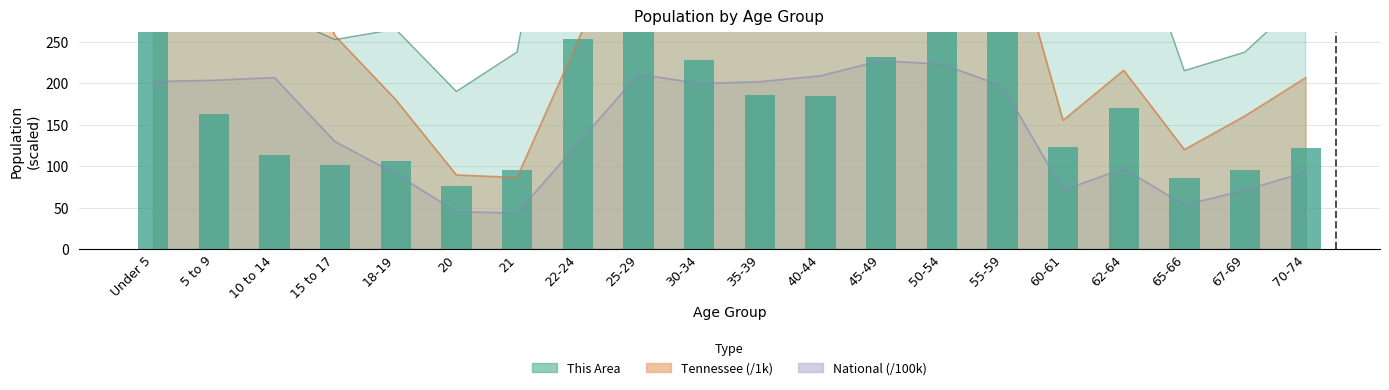

What is the ratio of the value at 70-74 to the value at 45-49?

0.5